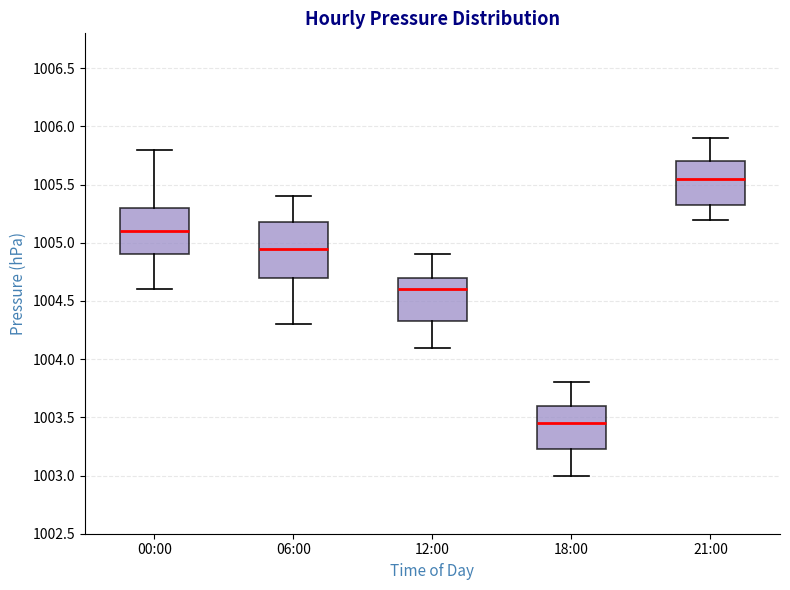

Which box has the highest median line?

21:00